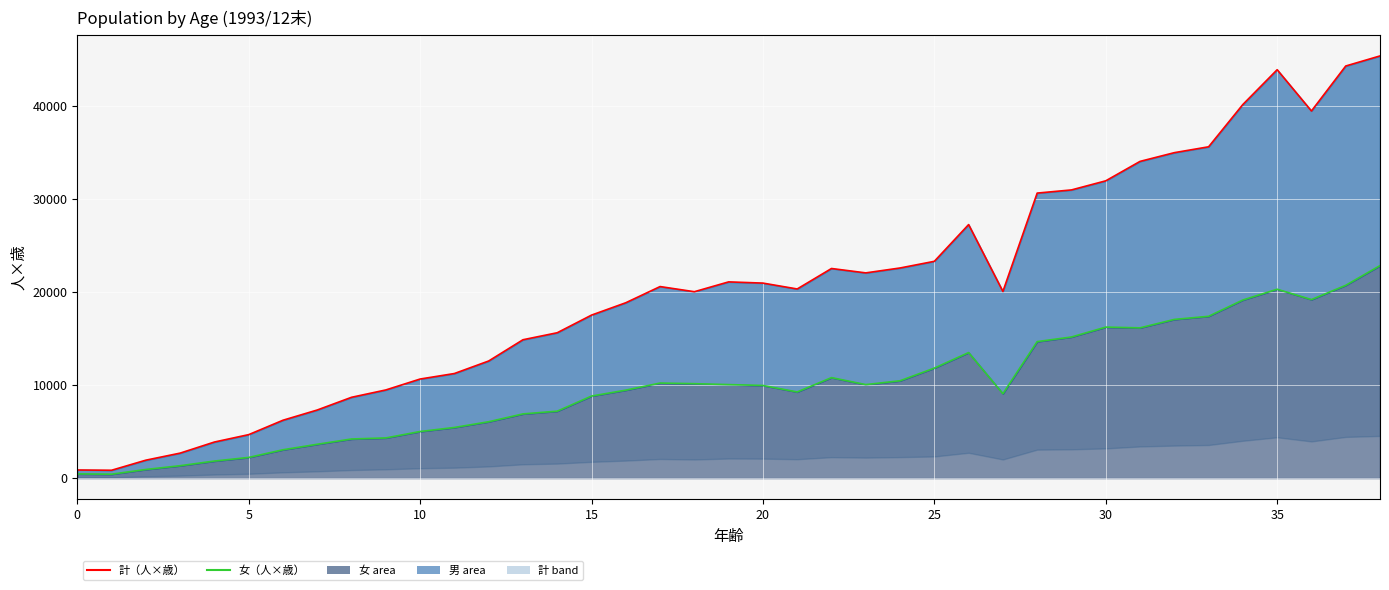

What is the label of the 5th point from the right?

34